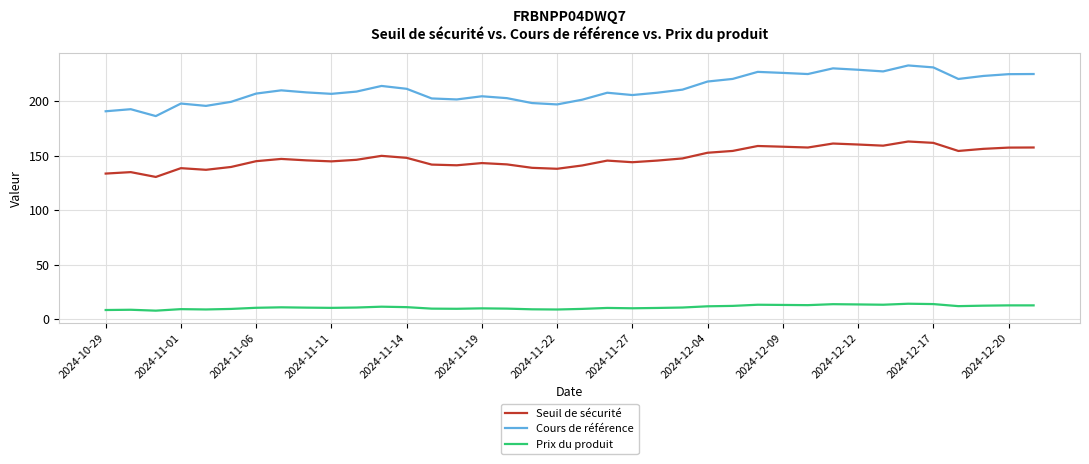

List the series in order of their peak value, lowest first.

Prix du produit, Seuil de sécurité, Cours de référence